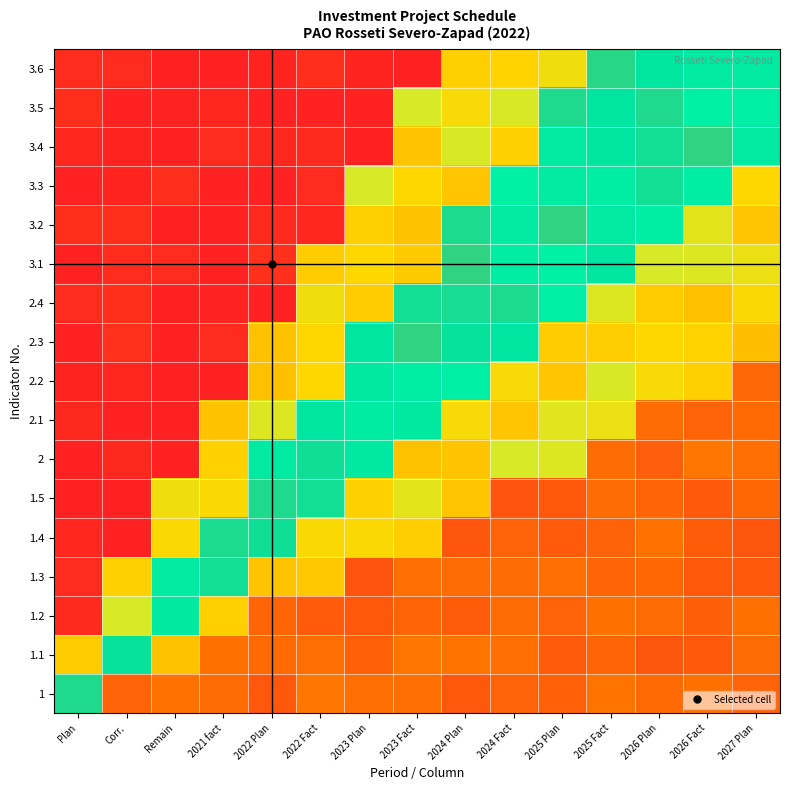

Reading left to right, list all the values displayed in this chart.

1: Plan=0.8	Corr.=0.2	Remain=0.2	2021 fact=0.2	2022 Plan=0.2	2022 Fact=0.2	2023 Plan=0.2	2023 Fact=0.2	2024 Plan=0.2	2024 Fact=0.2	2025 Plan=0.2	2025 Fact=0.2	2026 Plan=0.2	2026 Fact=0.2	2027 Plan=0.2
1.1: Plan=0.4	Corr.=0.8	Remain=0.4	2021 fact=0.2	2022 Plan=0.2	2022 Fact=0.2	2023 Plan=0.2	2023 Fact=0.2	2024 Plan=0.2	2024 Fact=0.2	2025 Plan=0.2	2025 Fact=0.2	2026 Plan=0.2	2026 Fact=0.2	2027 Plan=0.2
1.2: Plan=0.0	Corr.=0.5	Remain=0.7	2021 fact=0.4	2022 Plan=0.2	2022 Fact=0.2	2023 Plan=0.2	2023 Fact=0.2	2024 Plan=0.2	2024 Fact=0.2	2025 Plan=0.2	2025 Fact=0.2	2026 Plan=0.2	2026 Fact=0.2	2027 Plan=0.2
1.3: Plan=0.0	Corr.=0.4	Remain=0.7	2021 fact=0.8	2022 Plan=0.4	2022 Fact=0.4	2023 Plan=0.2	2023 Fact=0.2	2024 Plan=0.2	2024 Fact=0.2	2025 Plan=0.2	2025 Fact=0.2	2026 Plan=0.2	2026 Fact=0.2	2027 Plan=0.2
1.4: Plan=0.0	Corr.=0.0	Remain=0.5	2021 fact=0.8	2022 Plan=0.8	2022 Fact=0.5	2023 Plan=0.5	2023 Fact=0.4	2024 Plan=0.2	2024 Fact=0.2	2025 Plan=0.2	2025 Fact=0.2	2026 Plan=0.2	2026 Fact=0.2	2027 Plan=0.2
1.5: Plan=0.0	Corr.=0.0	Remain=0.5	2021 fact=0.5	2022 Plan=0.8	2022 Fact=0.8	2023 Plan=0.4	2023 Fact=0.5	2024 Plan=0.4	2024 Fact=0.2	2025 Plan=0.2	2025 Fact=0.2	2026 Plan=0.2	2026 Fact=0.2	2027 Plan=0.2
2: Plan=0.0	Corr.=0.0	Remain=0.0	2021 fact=0.4	2022 Plan=0.7	2022 Fact=0.8	2023 Plan=0.7	2023 Fact=0.4	2024 Plan=0.4	2024 Fact=0.5	2025 Plan=0.5	2025 Fact=0.2	2026 Plan=0.2	2026 Fact=0.2	2027 Plan=0.2
2.1: Plan=0.0	Corr.=0.0	Remain=0.0	2021 fact=0.4	2022 Plan=0.5	2022 Fact=0.7	2023 Plan=0.7	2023 Fact=0.7	2024 Plan=0.5	2024 Fact=0.4	2025 Plan=0.5	2025 Fact=0.5	2026 Plan=0.2	2026 Fact=0.2	2027 Plan=0.2
2.2: Plan=0.0	Corr.=0.0	Remain=0.0	2021 fact=0.0	2022 Plan=0.4	2022 Fact=0.4	2023 Plan=0.7	2023 Fact=0.7	2024 Plan=0.7	2024 Fact=0.5	2025 Plan=0.4	2025 Fact=0.5	2026 Plan=0.5	2026 Fact=0.4	2027 Plan=0.2
2.3: Plan=0.0	Corr.=0.0	Remain=0.0	2021 fact=0.0	2022 Plan=0.4	2022 Fact=0.4	2023 Plan=0.7	2023 Fact=0.8	2024 Plan=0.8	2024 Fact=0.7	2025 Plan=0.4	2025 Fact=0.4	2026 Plan=0.5	2026 Fact=0.4	2027 Plan=0.4
2.4: Plan=0.0	Corr.=0.0	Remain=0.0	2021 fact=0.0	2022 Plan=0.0	2022 Fact=0.5	2023 Plan=0.4	2023 Fact=0.8	2024 Plan=0.8	2024 Fact=0.8	2025 Plan=0.7	2025 Fact=0.5	2026 Plan=0.4	2026 Fact=0.4	2027 Plan=0.5
3.1: Plan=0.0	Corr.=0.0	Remain=0.0	2021 fact=0.0	2022 Plan=0.0	2022 Fact=0.4	2023 Plan=0.5	2023 Fact=0.4	2024 Plan=0.8	2024 Fact=0.7	2025 Plan=0.7	2025 Fact=0.7	2026 Plan=0.5	2026 Fact=0.5	2027 Plan=0.5
3.2: Plan=0.0	Corr.=0.0	Remain=0.0	2021 fact=0.0	2022 Plan=0.0	2022 Fact=0.0	2023 Plan=0.4	2023 Fact=0.4	2024 Plan=0.8	2024 Fact=0.7	2025 Plan=0.8	2025 Fact=0.7	2026 Plan=0.7	2026 Fact=0.5	2027 Plan=0.4
3.3: Plan=0.0	Corr.=0.0	Remain=0.0	2021 fact=0.0	2022 Plan=0.0	2022 Fact=0.0	2023 Plan=0.5	2023 Fact=0.5	2024 Plan=0.4	2024 Fact=0.7	2025 Plan=0.7	2025 Fact=0.7	2026 Plan=0.8	2026 Fact=0.7	2027 Plan=0.5
3.4: Plan=0.0	Corr.=0.0	Remain=0.0	2021 fact=0.0	2022 Plan=0.0	2022 Fact=0.0	2023 Plan=0.0	2023 Fact=0.4	2024 Plan=0.5	2024 Fact=0.4	2025 Plan=0.7	2025 Fact=0.7	2026 Plan=0.8	2026 Fact=0.8	2027 Plan=0.7
3.5: Plan=0.0	Corr.=0.0	Remain=0.0	2021 fact=0.0	2022 Plan=0.0	2022 Fact=0.0	2023 Plan=0.0	2023 Fact=0.5	2024 Plan=0.5	2024 Fact=0.5	2025 Plan=0.8	2025 Fact=0.7	2026 Plan=0.8	2026 Fact=0.7	2027 Plan=0.7
3.6: Plan=0.0	Corr.=0.0	Remain=0.0	2021 fact=0.0	2022 Plan=0.0	2022 Fact=0.0	2023 Plan=0.0	2023 Fact=0.0	2024 Plan=0.4	2024 Fact=0.4	2025 Plan=0.5	2025 Fact=0.8	2026 Plan=0.7	2026 Fact=0.7	2027 Plan=0.7